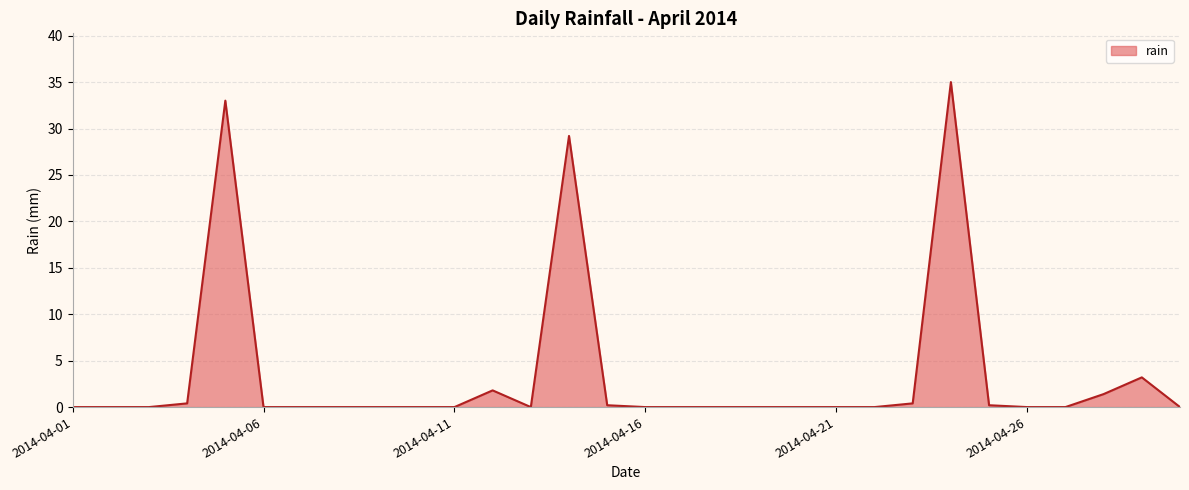

What is the difference between the maximum and minimum values?

35.0